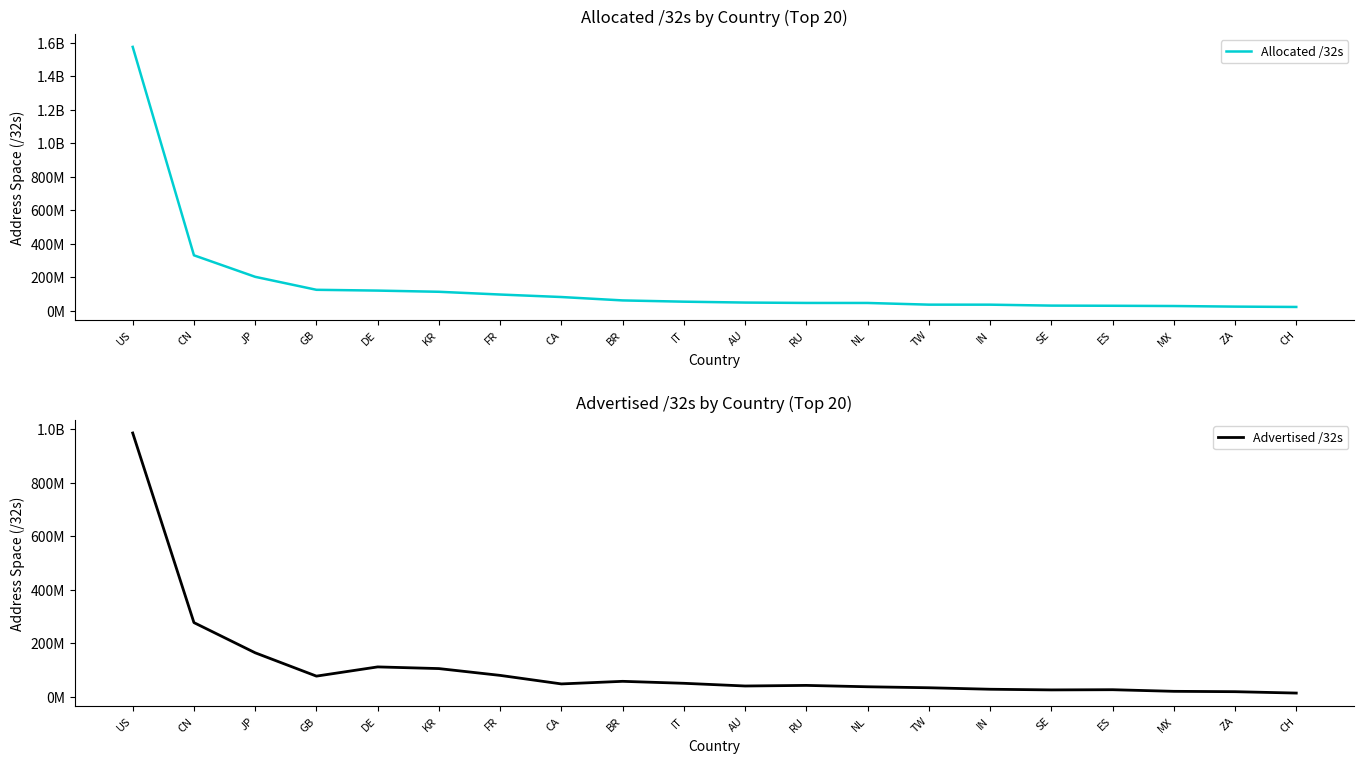

True or false: Allocated /32s and Advertised /32s intersect in this chart.

False